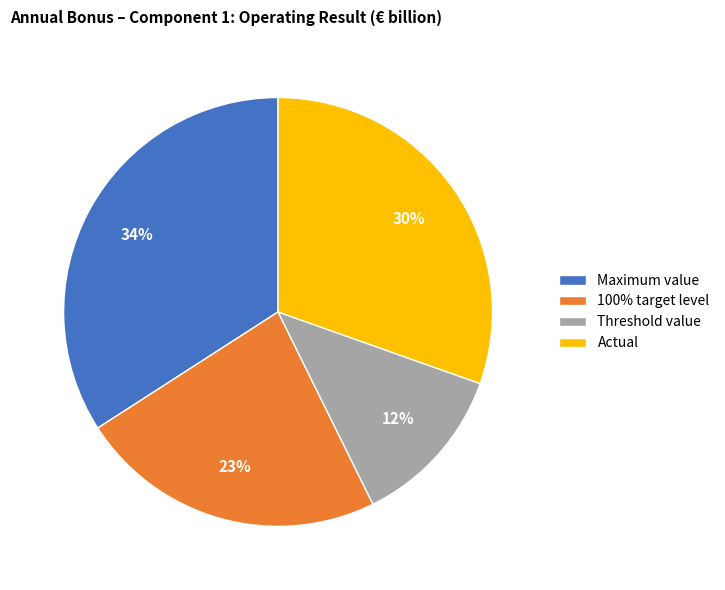

Is Threshold value the majority of the pie?

No